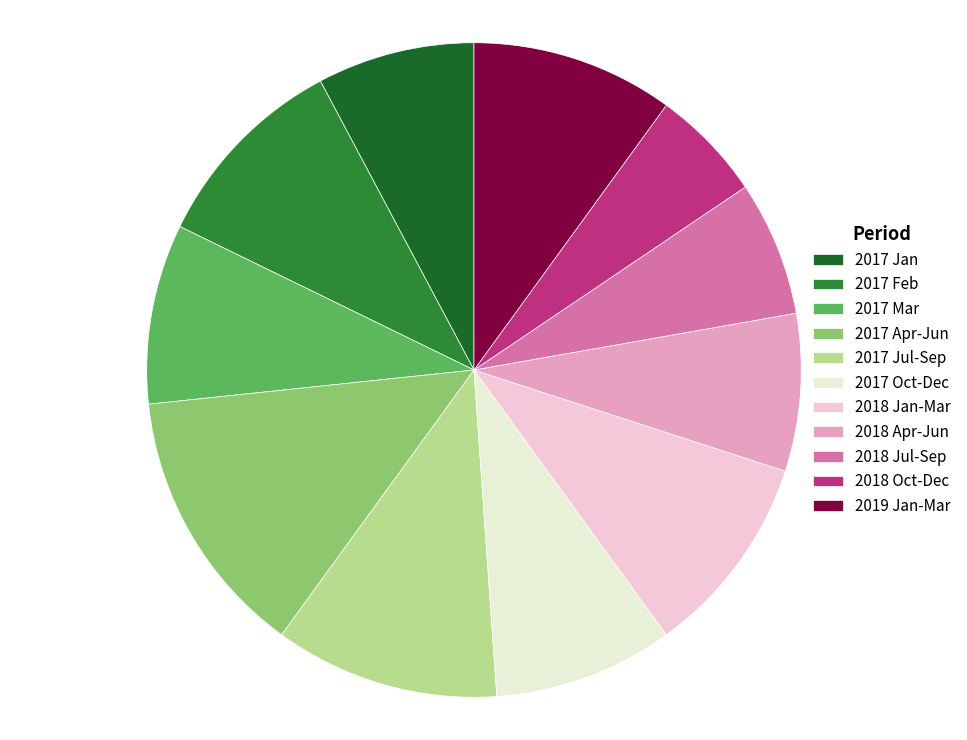

To the nearest percent, what is the difference between the largest and smallest slice percentages?

8%